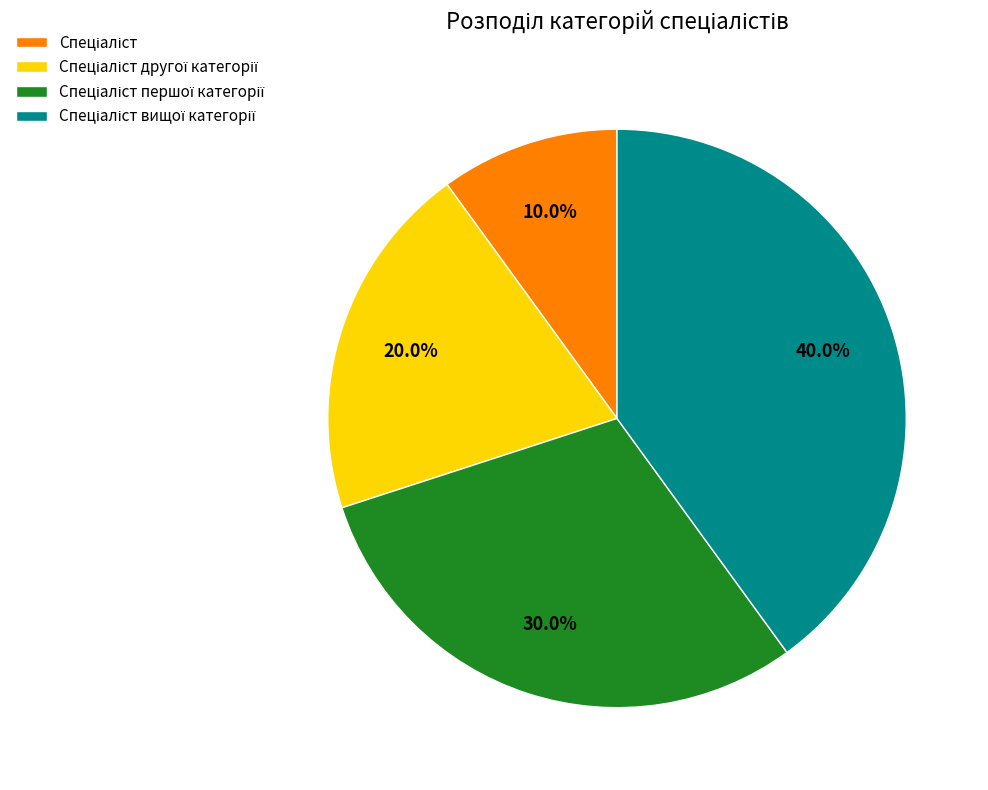

Does any single category account for the majority?

No